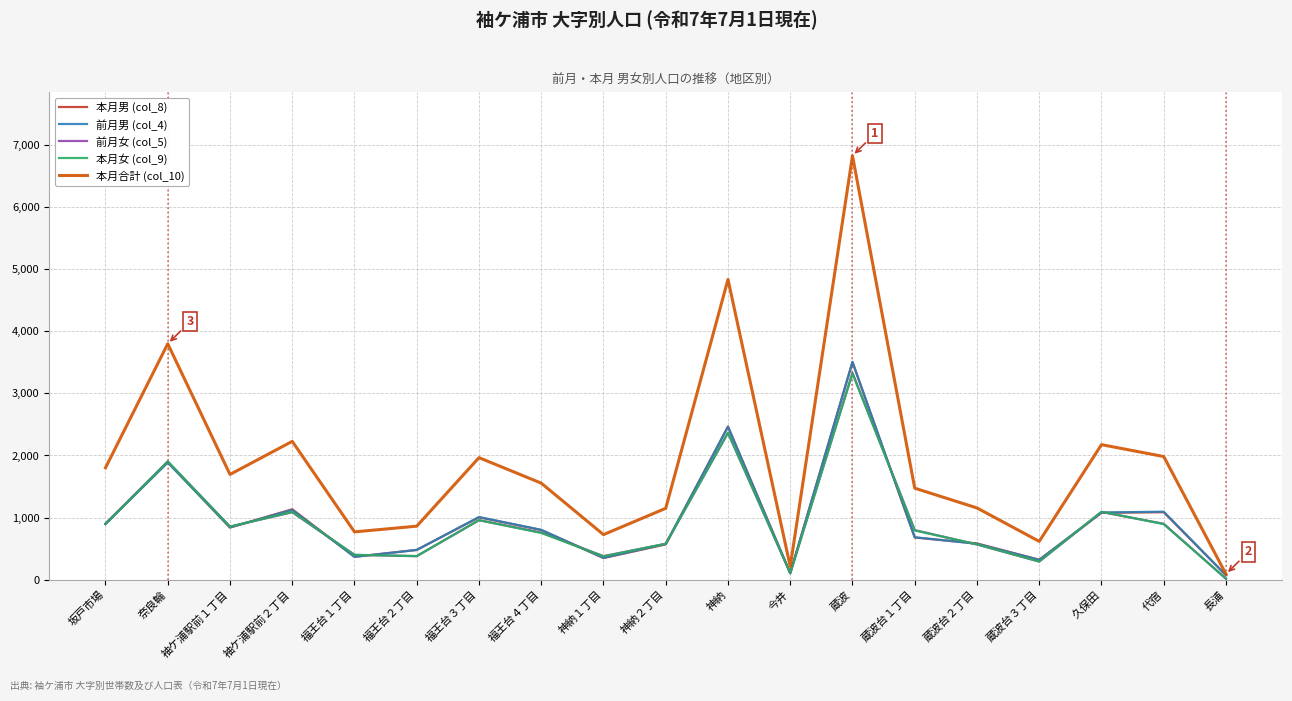

Is this an area chart (filled region under the line)?

No